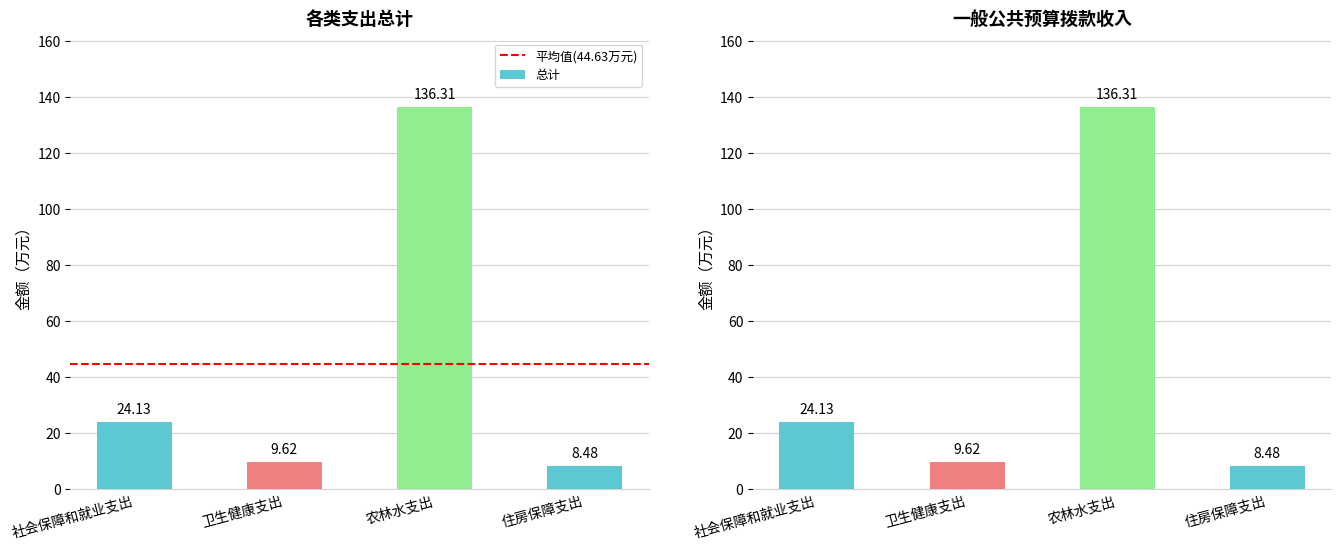

What is the maximum value shown in the chart?

136.3